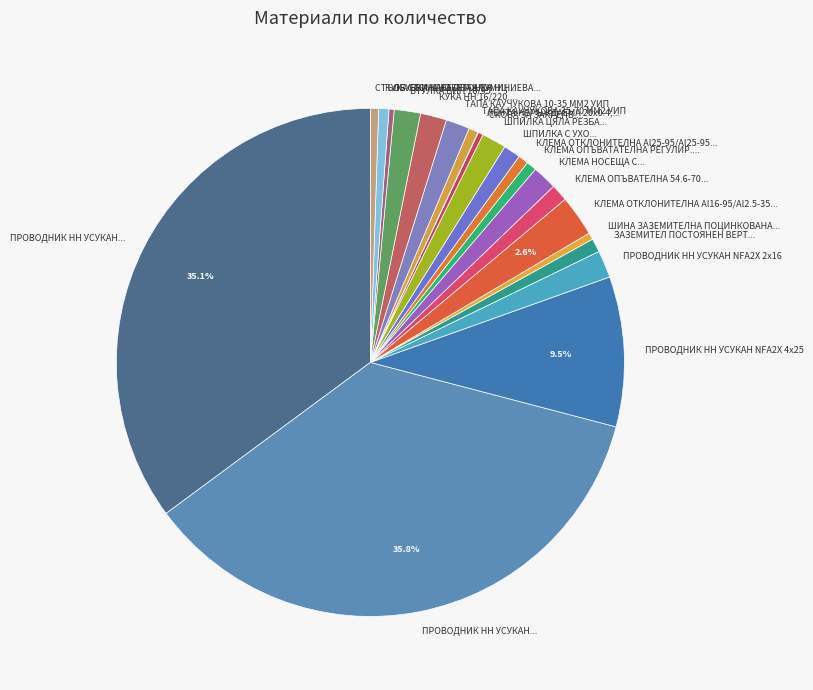

Which category has the biggest portion of the pie?

ПРОВОДНИК НН УСУКАН AL/R 3х35+54.6